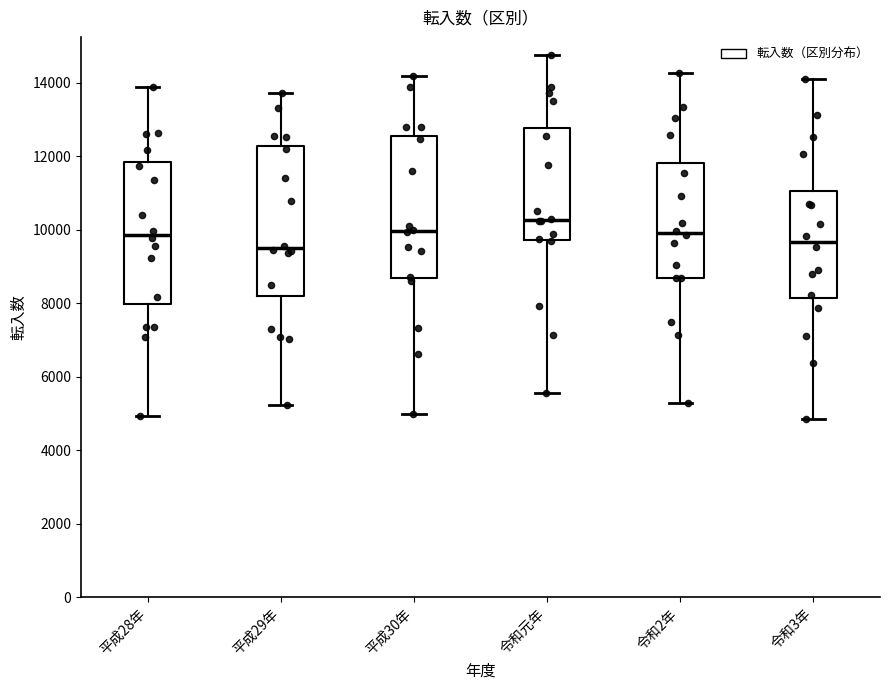

Where is the lower edge of the box for 平成29年 on the y-axis? The values are not printed on the chart, so give them approximately, as read against the axis.

8200